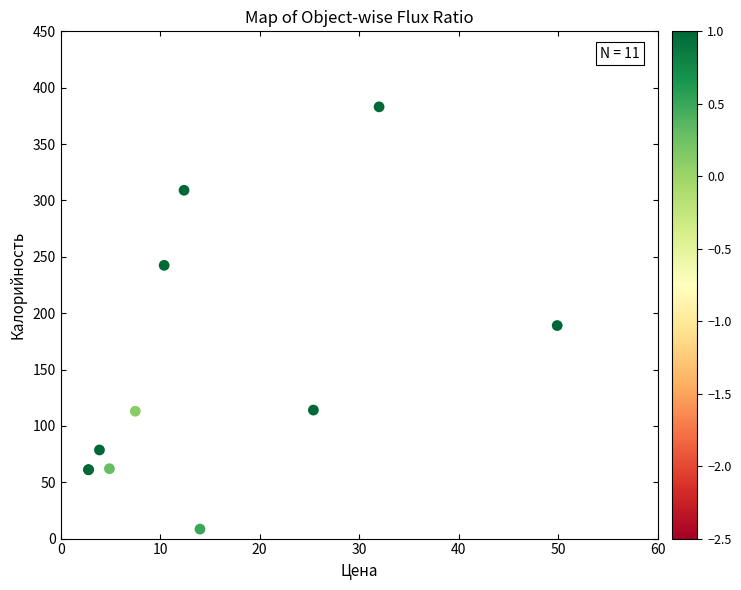

What Y value in the scatter plot is closest to 195?

189.0